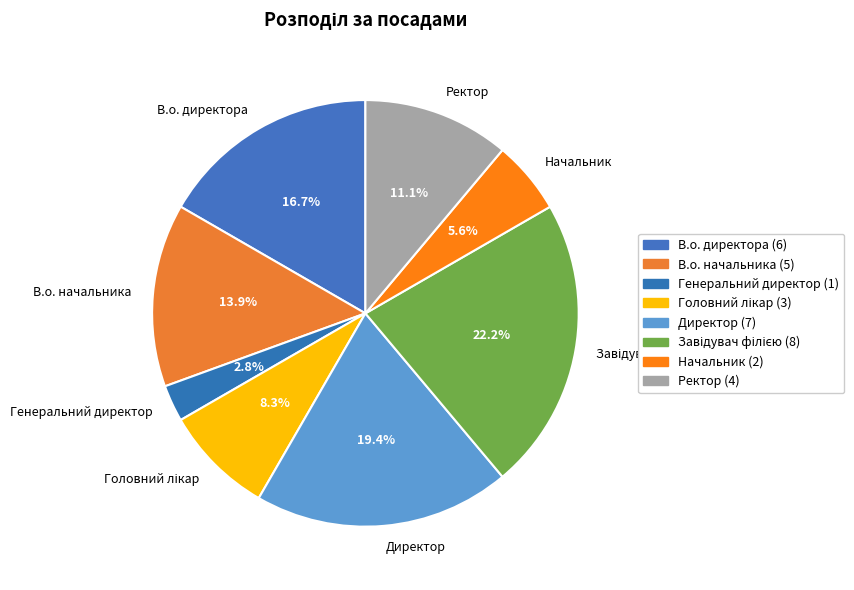

What is the smallest slice in the pie chart?

Генеральний директор